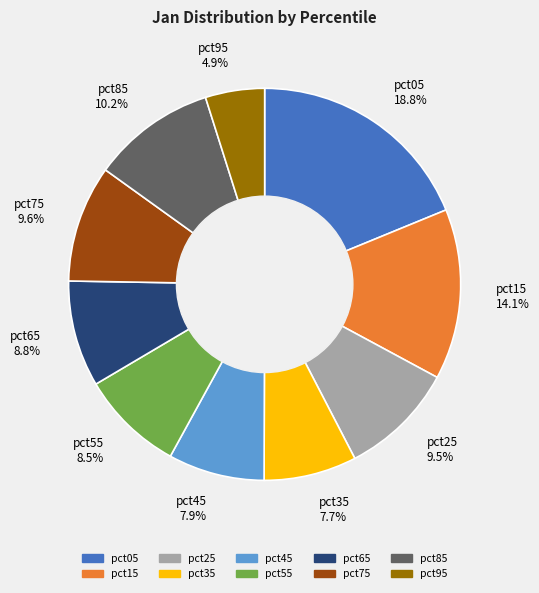

The pct25 slice represents 1% of the pie. True or false?

False